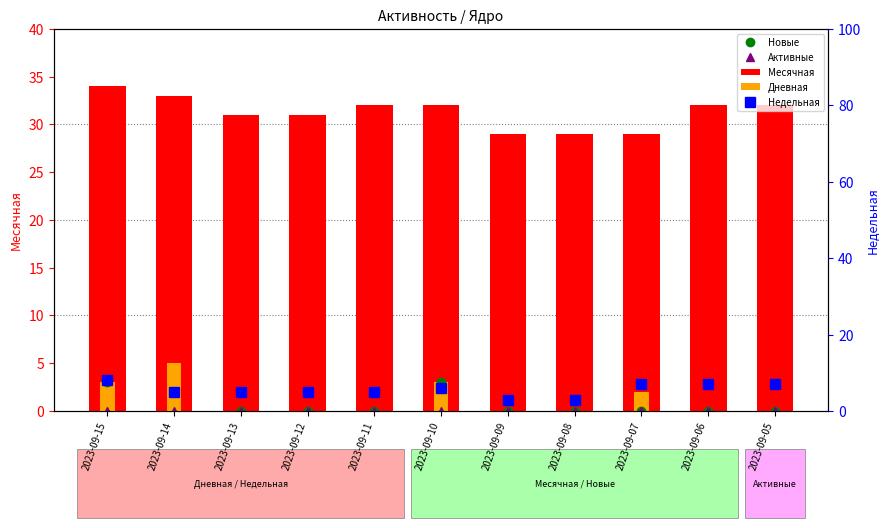

Are the bars horizontal?

No